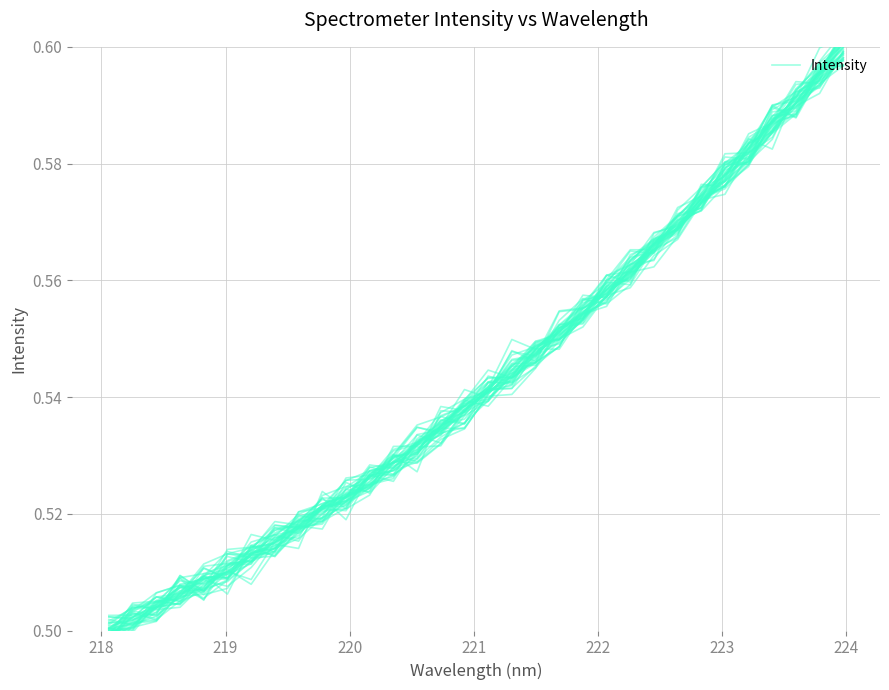

The chart shows a value of 0.7 at 221. True or false?

False